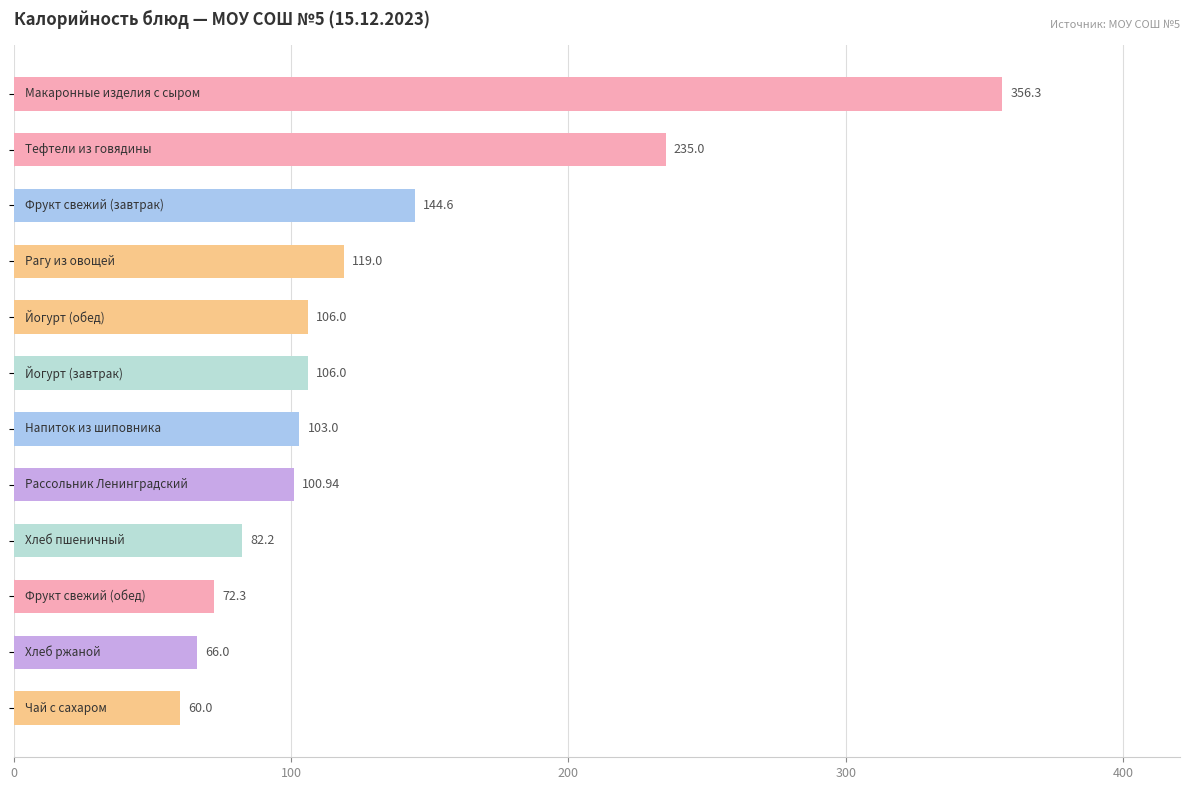

How many values are below 106?

6